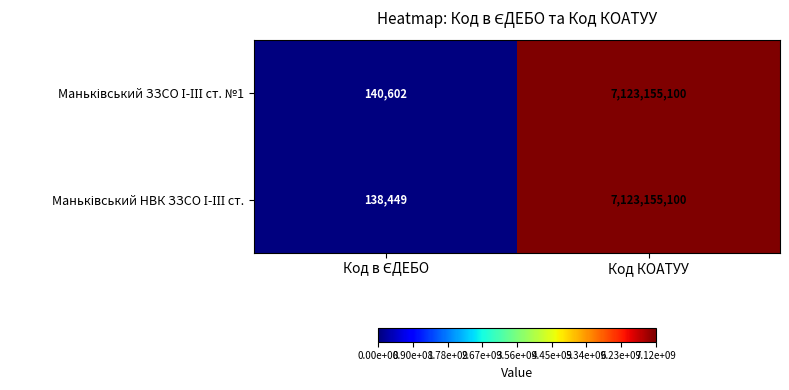

At which category is the sum across all series the highest?

Код КОАТУУ